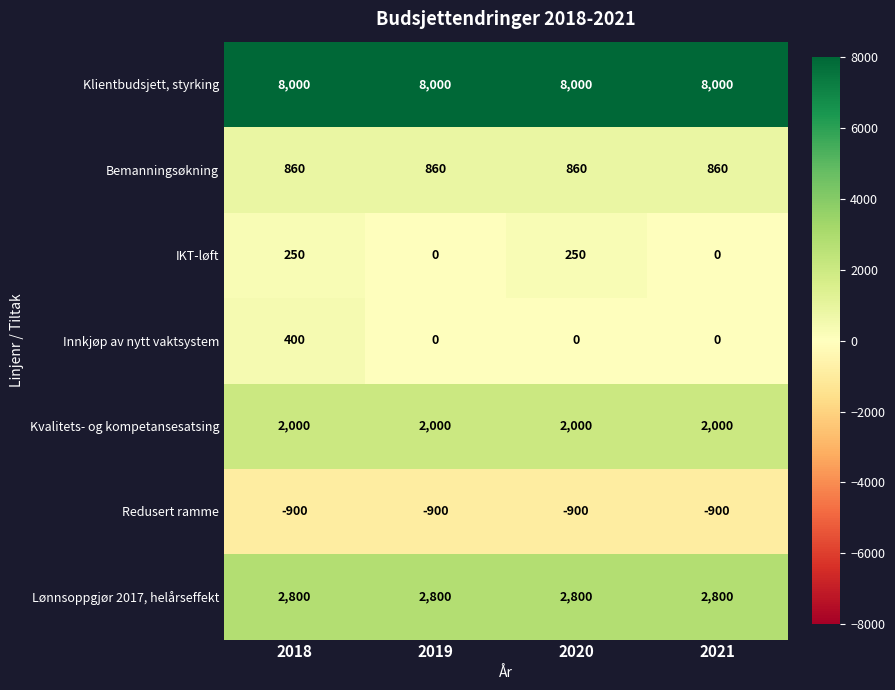

True or false: Bemanningsøkning has a value of 860 at 2019.

True